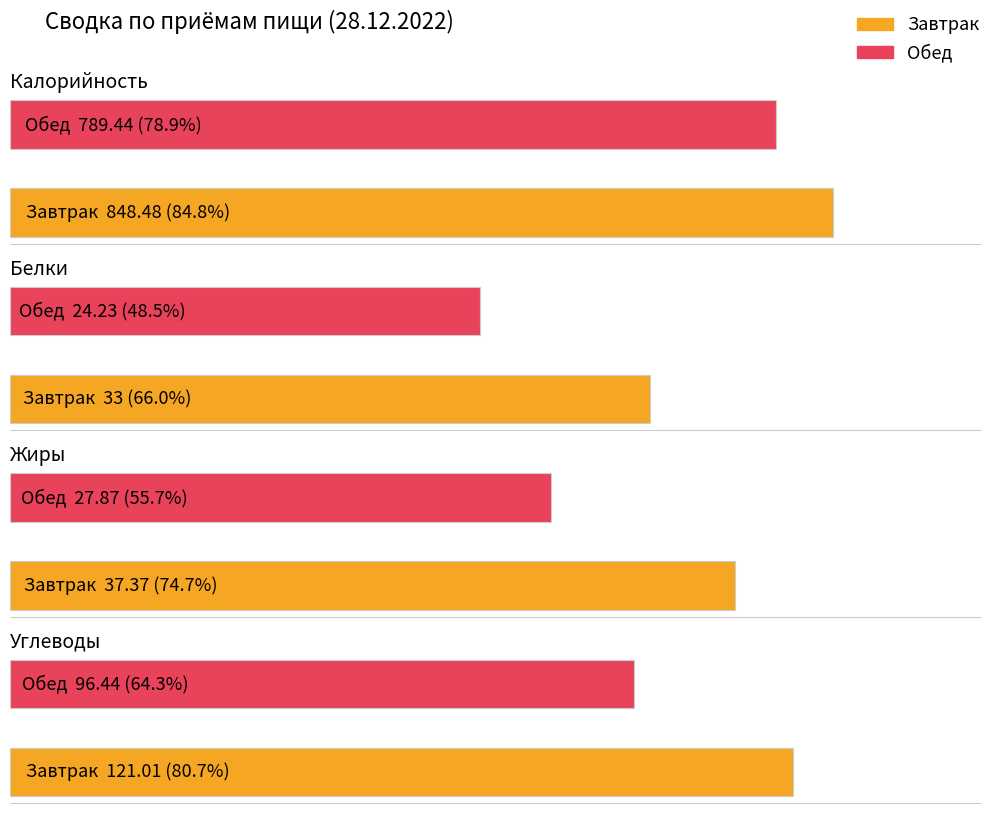

What is the label of the 1st bar from the left?

Завтрак